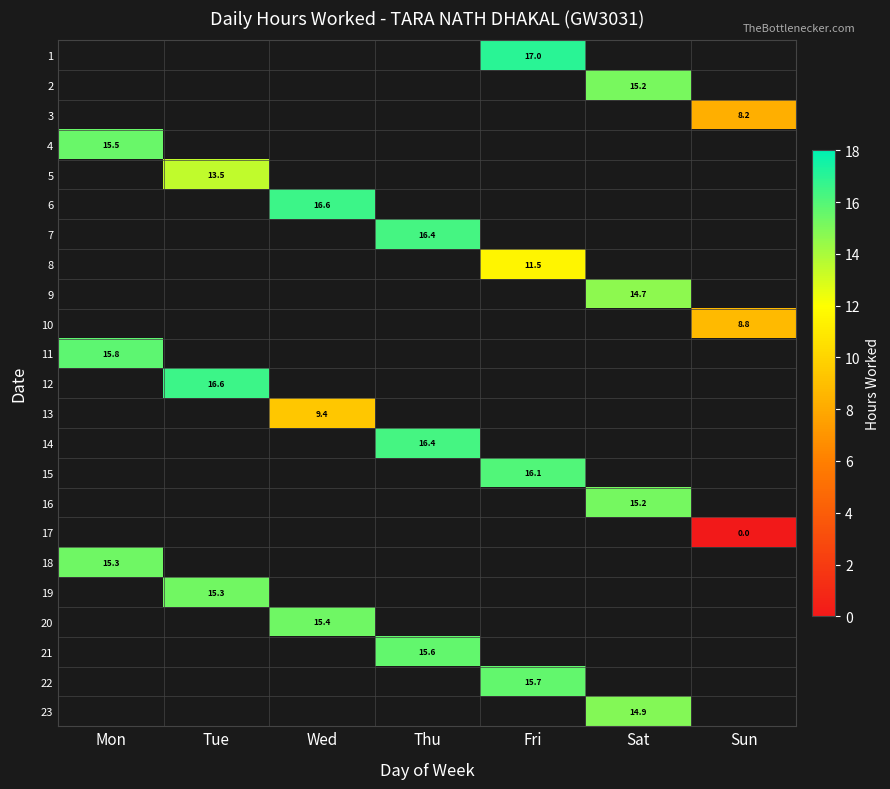

What is the greatest value displayed?

17.0